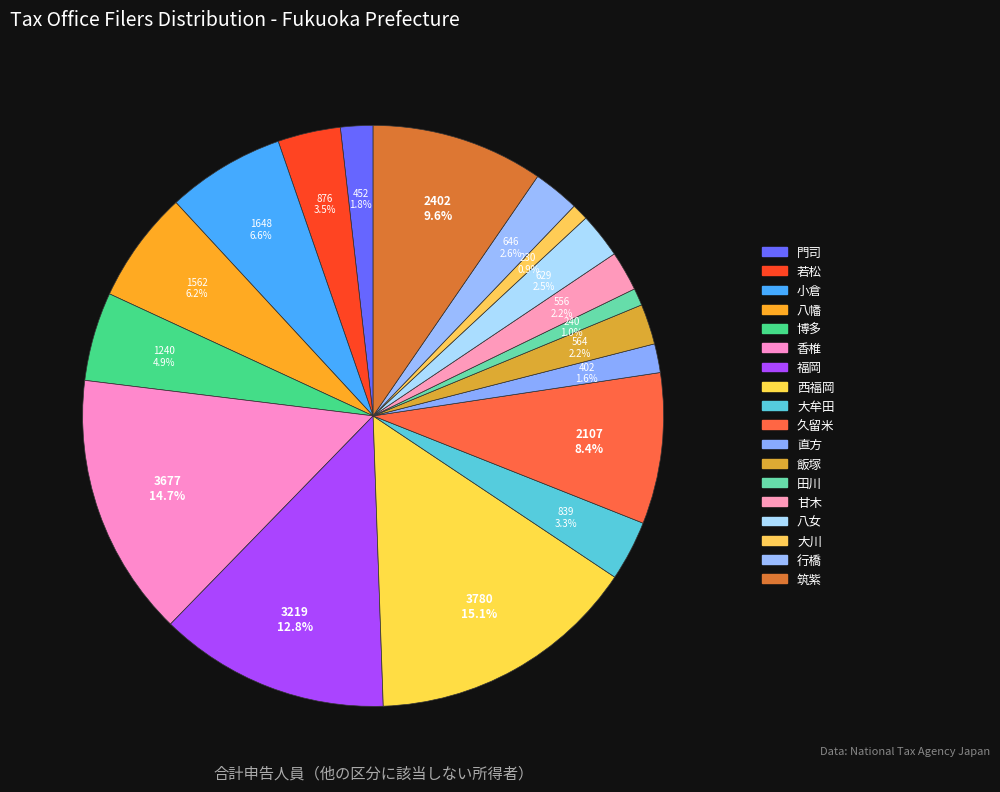

True or false: 行橋 accounts for 3% of the total.

True